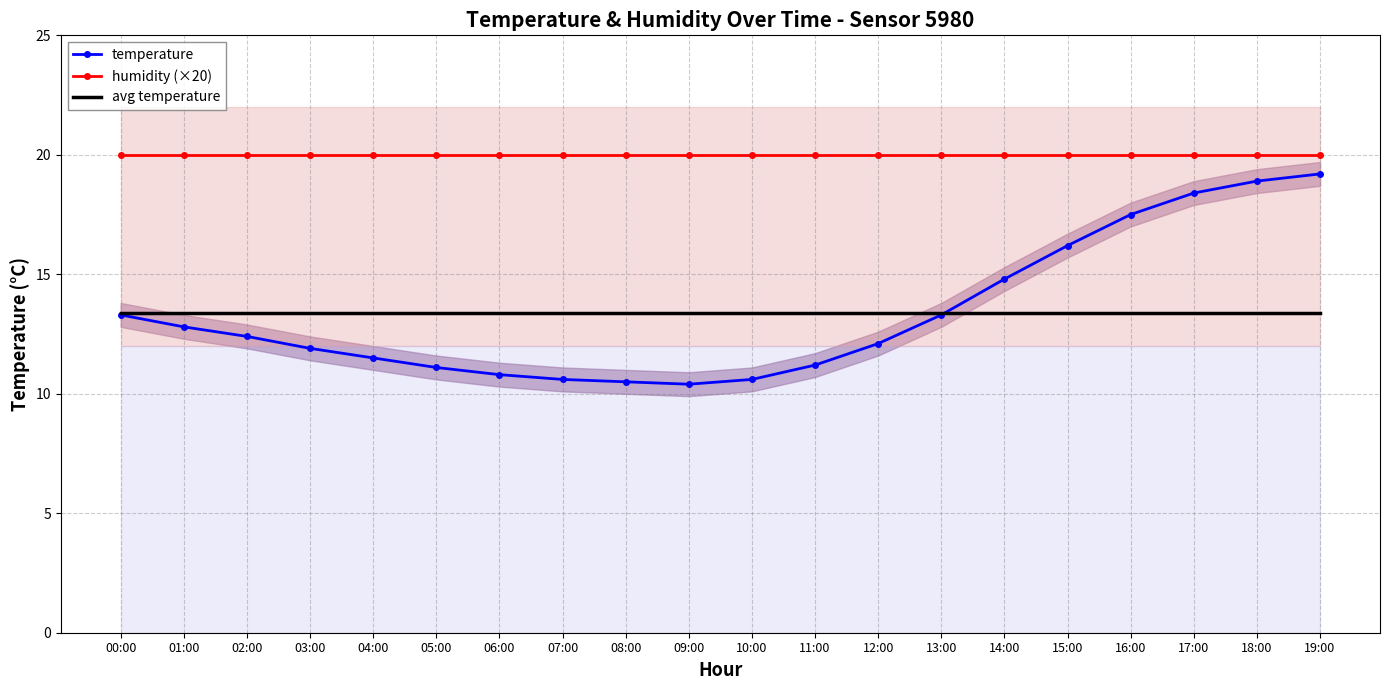

How many times do avg temperature and temperature cross each other?

1